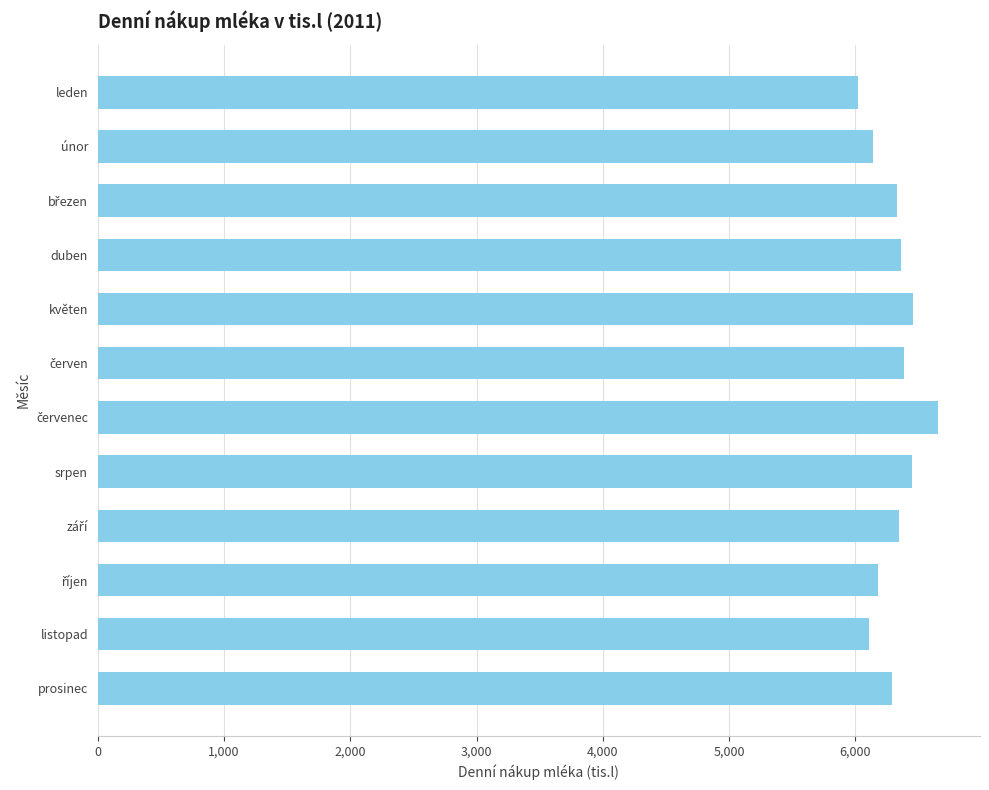

What is the maximum value shown in the chart?

6655.5